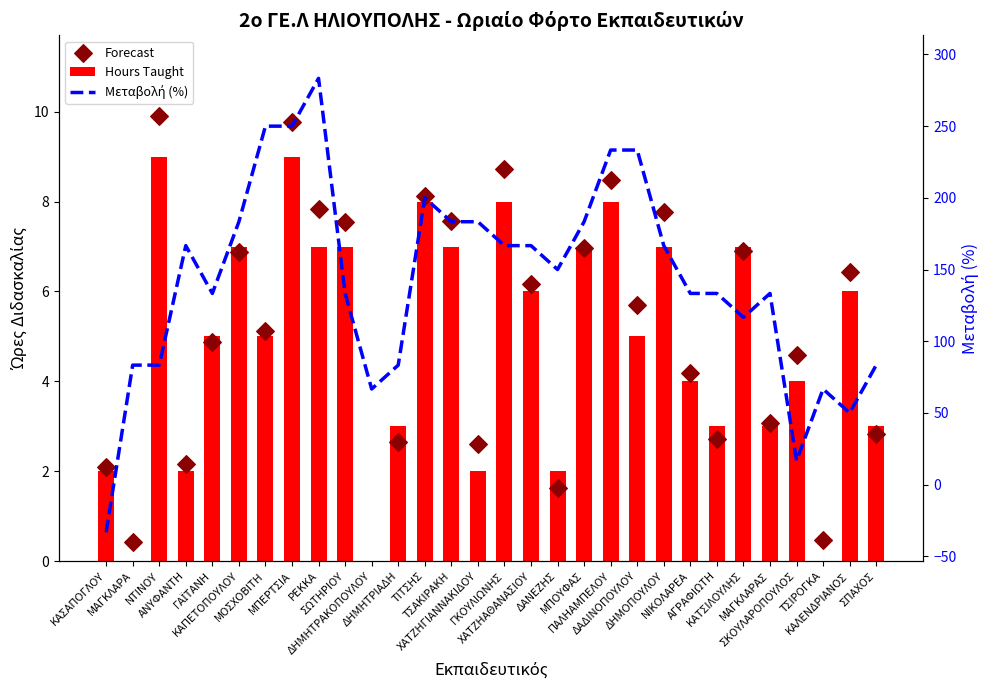

At which category is the sum across all series the highest?

ΡΕΚΚΑ